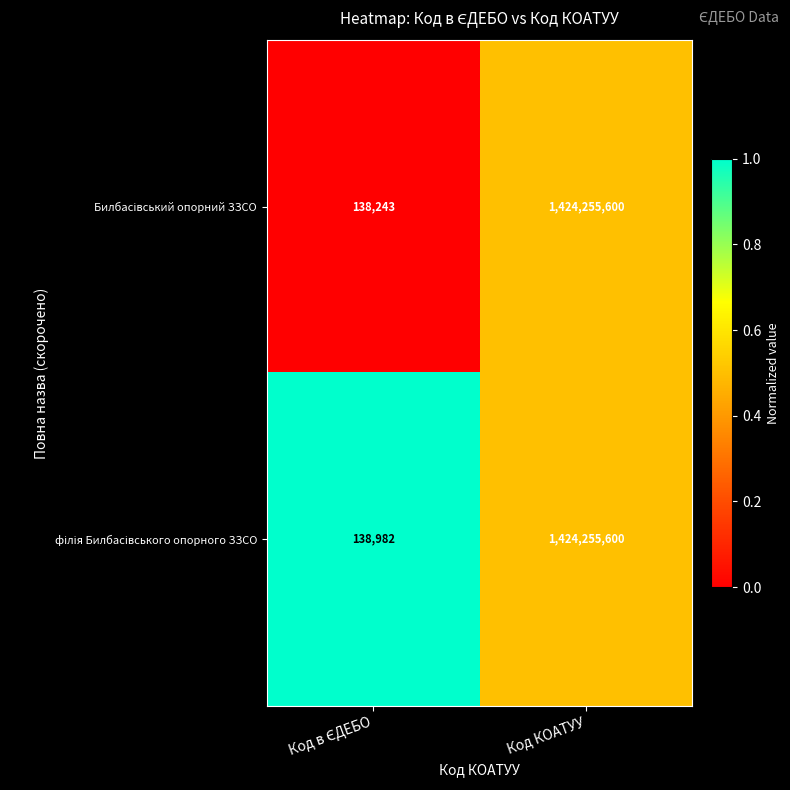

What is the smallest value displayed?

138243